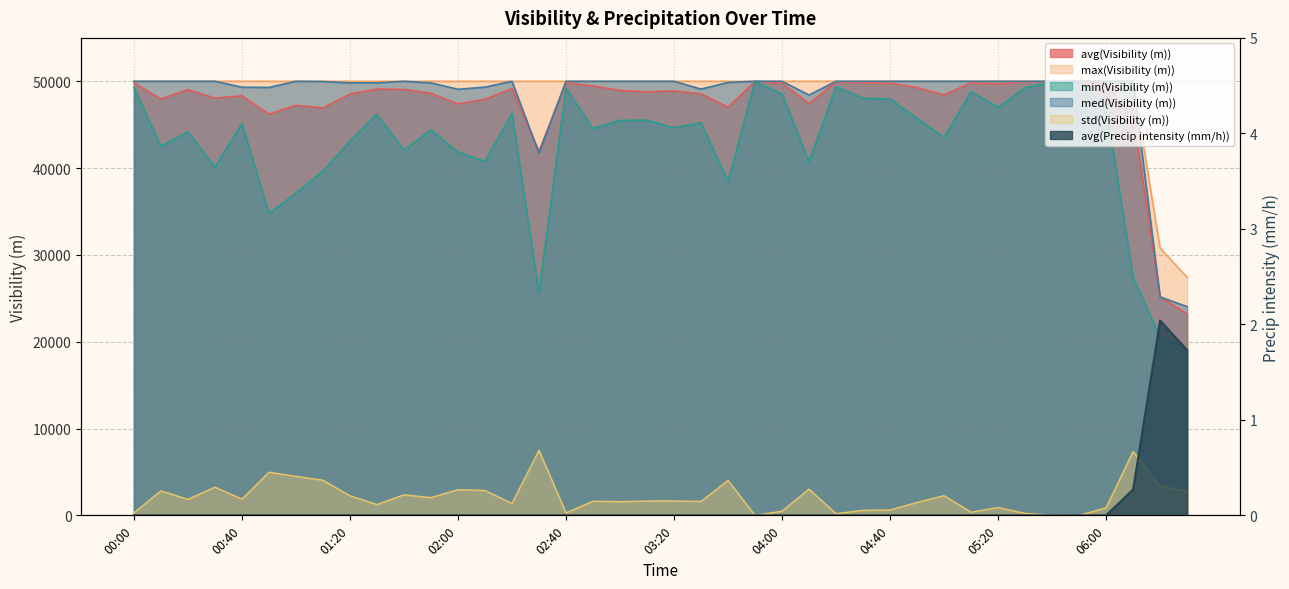

How many lines are shown in the chart?

6